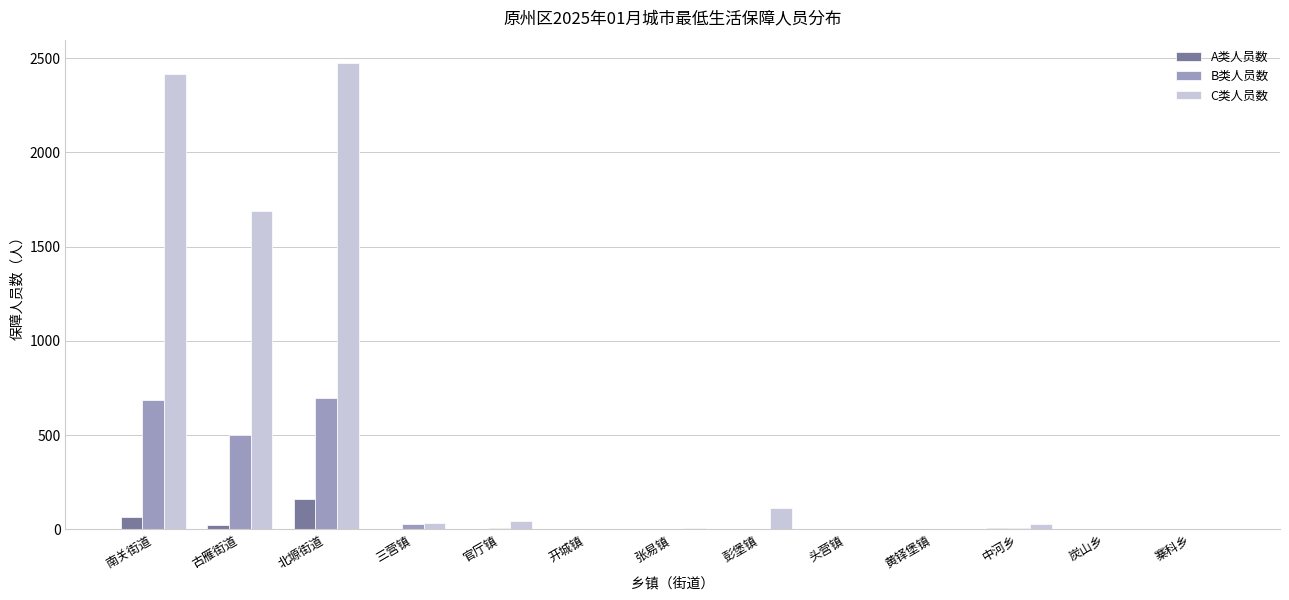

What is the maximum value shown in the chart?

2474